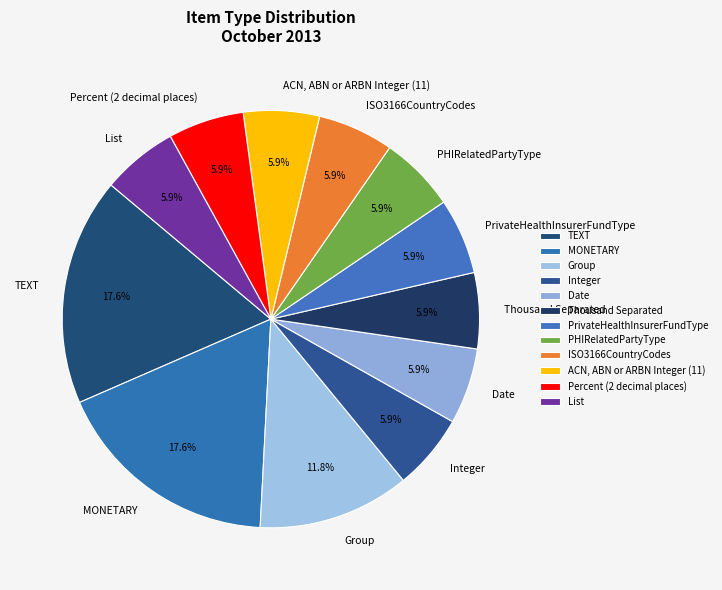

The MONETARY slice represents 18% of the pie. True or false?

True